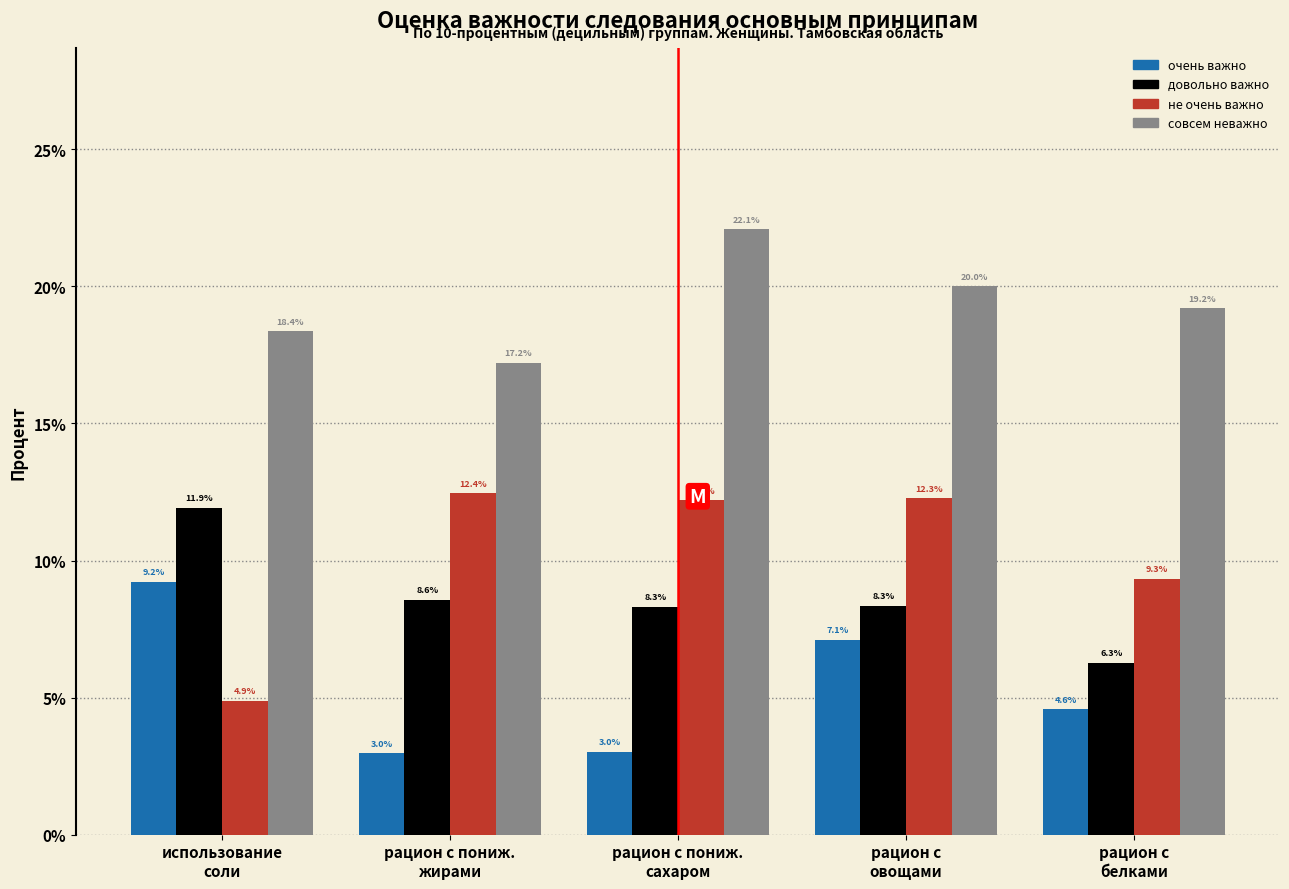

Which series has the largest range (max minus min)?

не очень важно